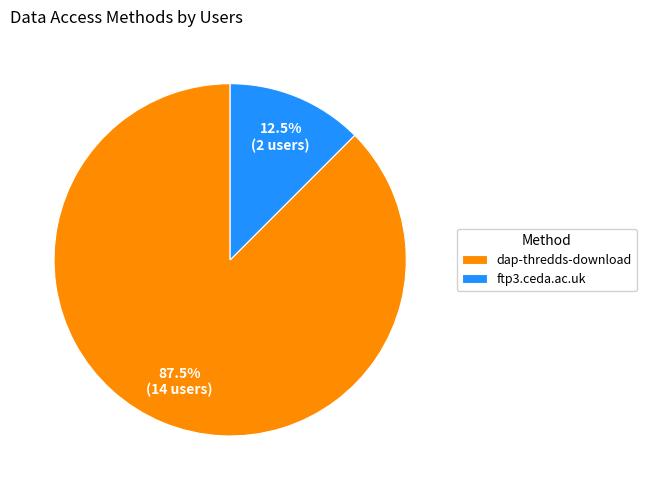

What is the total percentage of ftp3.ceda.ac.uk and dap-thredds-download?

100.0%